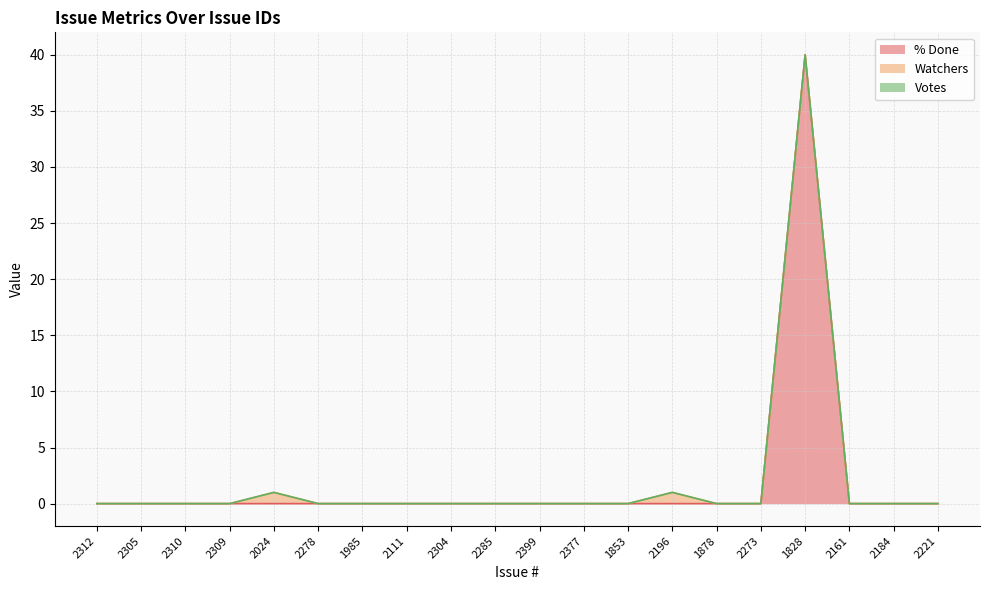

At which label does % Done reach its peak?

1828